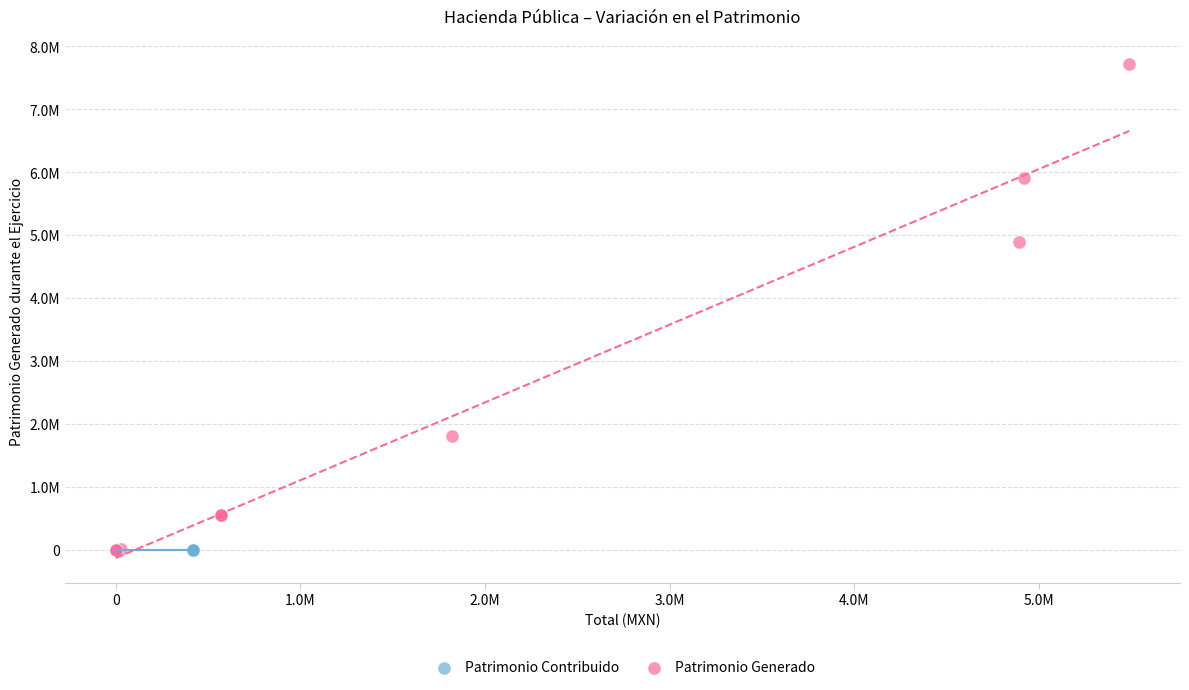

Which series reaches the maximum Y coordinate?

Patrimonio Generado